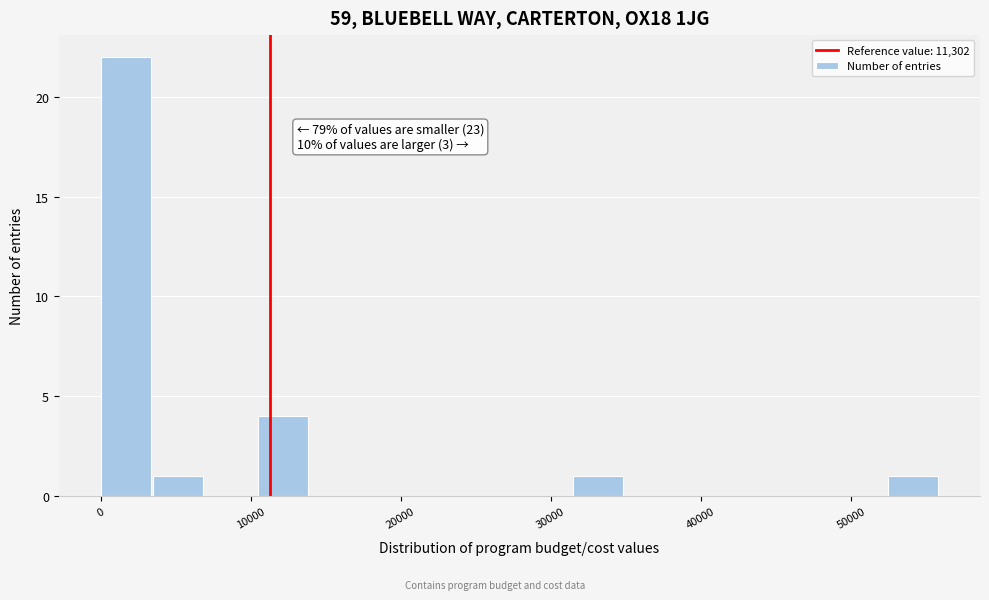

Read against the x-axis, roughly where is the centre of the tallest bar?

2000